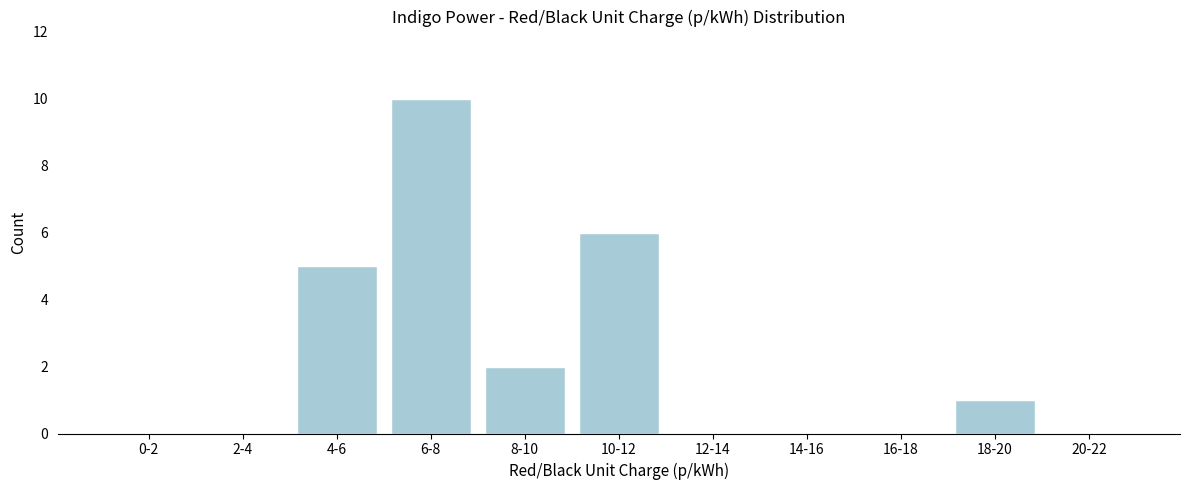

Reading left to right, list all the values displayed in this chart.

0-2=0	2-4=0	4-6=5	6-8=10	8-10=2	10-12=6	12-14=0	14-16=0	16-18=0	18-20=1	20-22=0